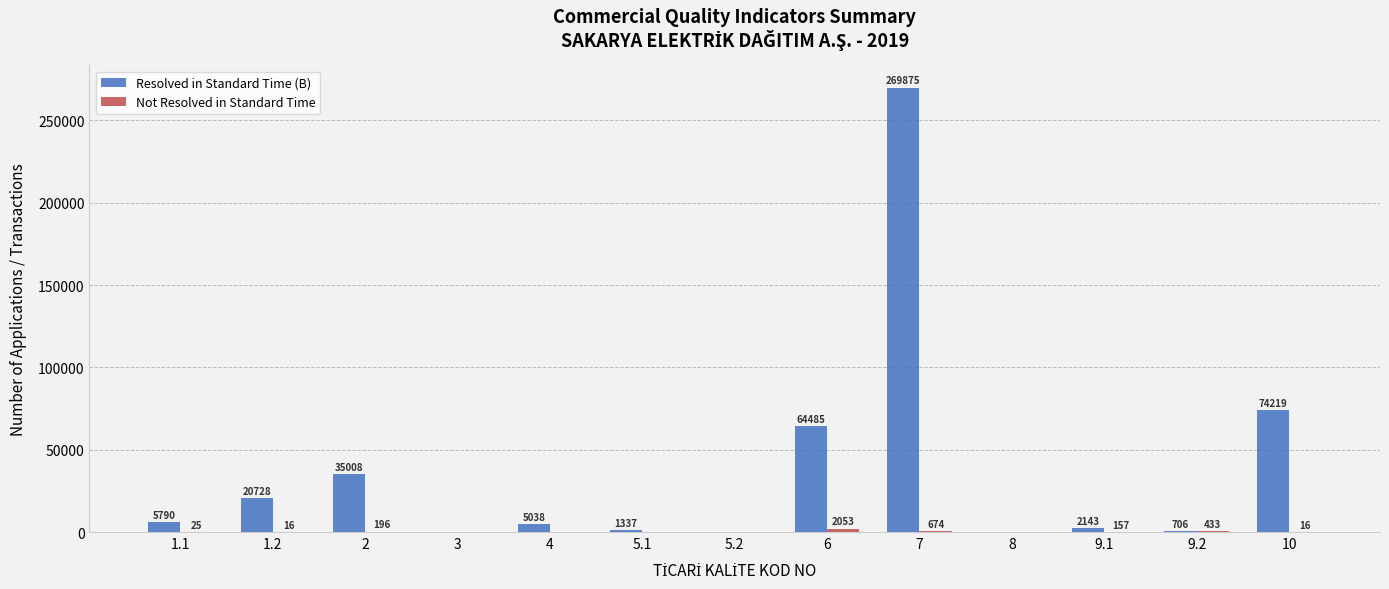

Is it true that Resolved in Standard Time (B) equals 0 at 5.2?

True